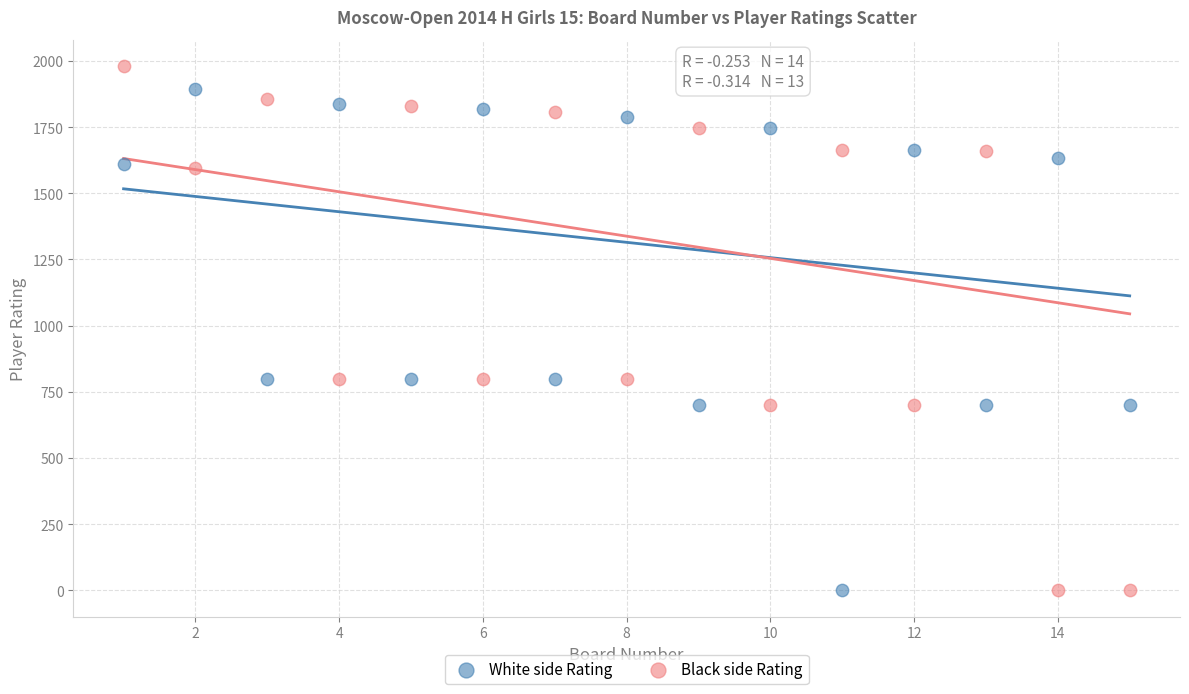

What is the X range (max minus min) for the scatter plot?

14